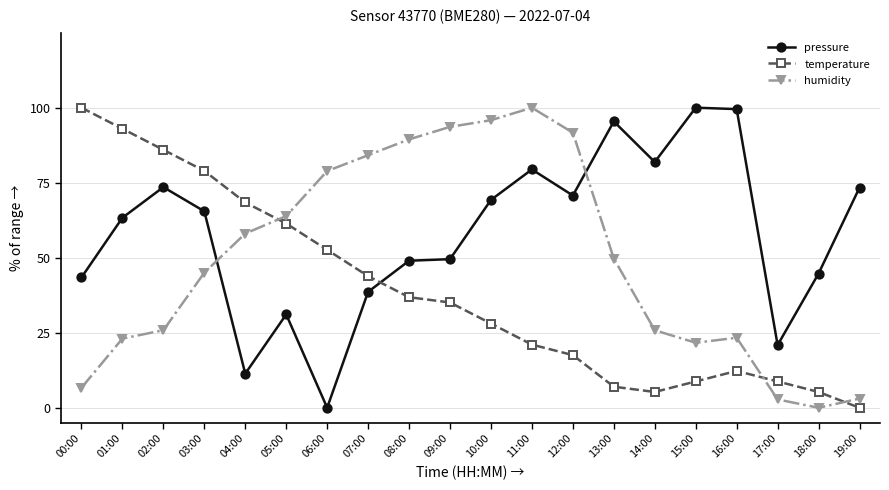

List the series in order of their overall mean, lowest first.

temperature, humidity, pressure